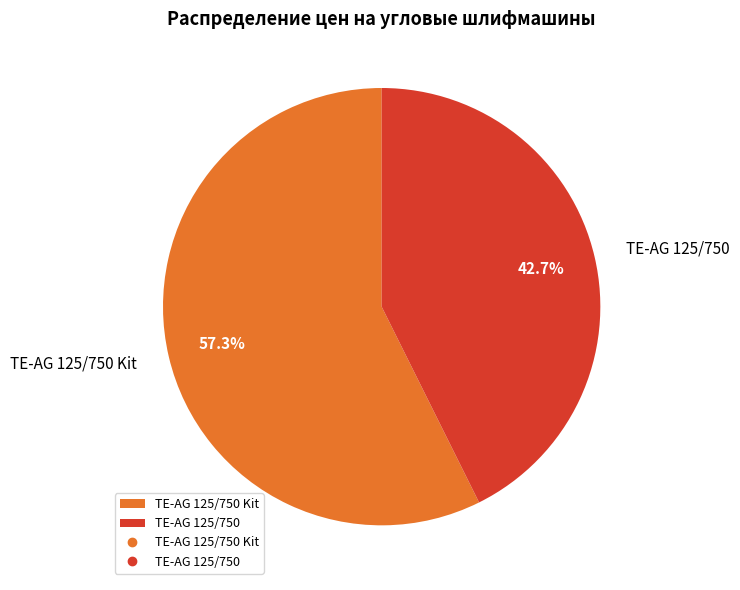

How many segments does this pie chart have?

2